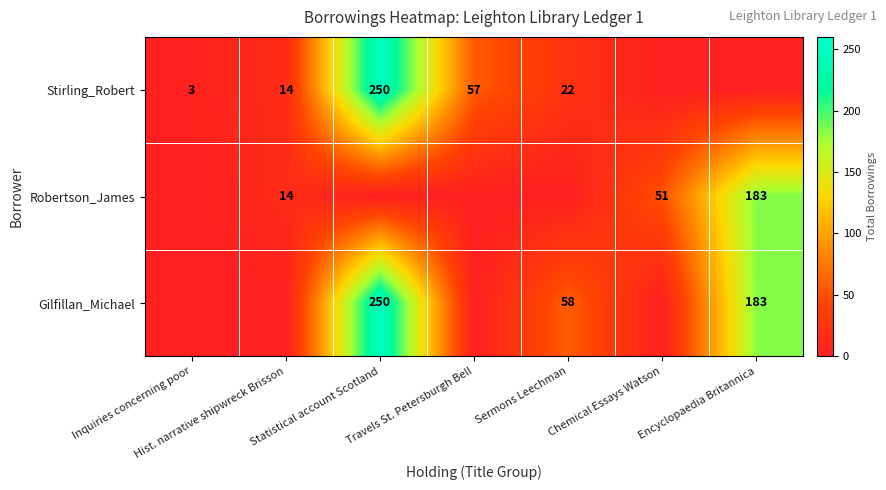

The Gilfillan_Michael series shows 250 at Statistical account Scotland. True or false?

True